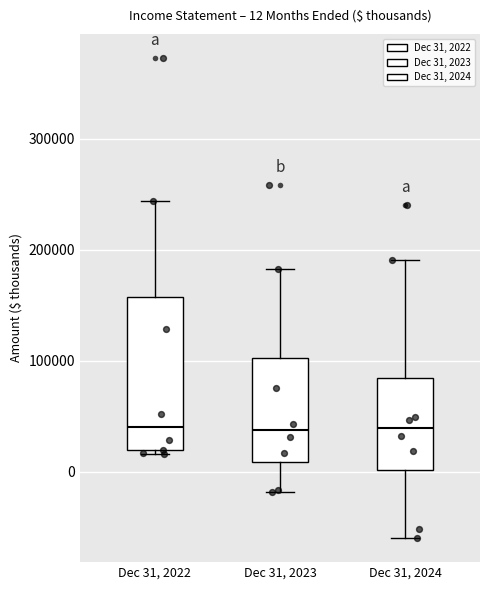

Comparing the boxes themselves (not the whiskers), which one is the tallest?

Dec 31, 2022